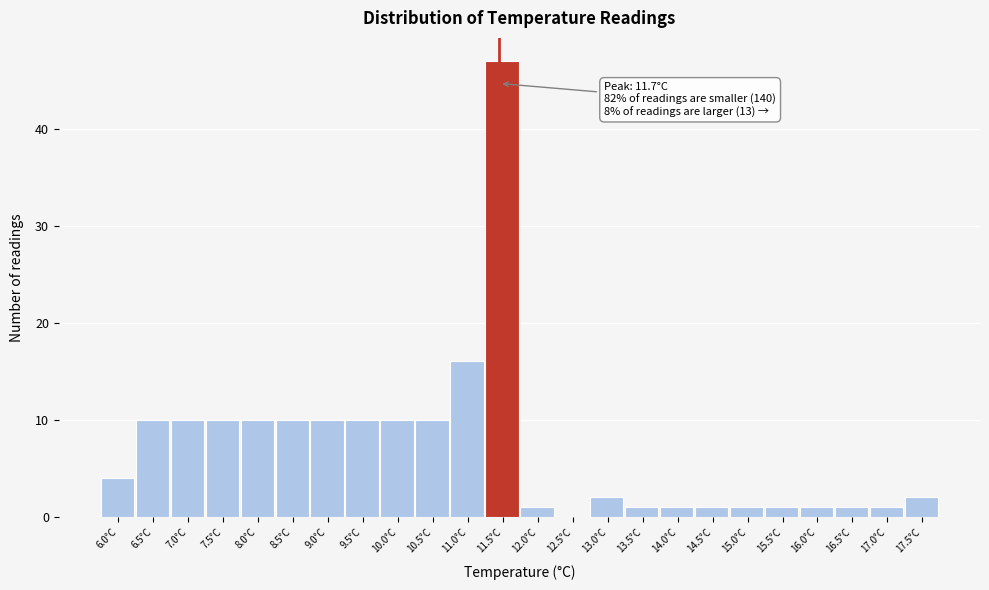

Reading left to right, extract all data points from this chart.

6.0°C=4	6.5°C=10	7.0°C=10	7.5°C=10	8.0°C=10	8.5°C=10	9.0°C=10	9.5°C=10	10.0°C=10	10.5°C=10	11.0°C=16	11.5°C=47	12.0°C=1	12.5°C=0	13.0°C=2	13.5°C=1	14.0°C=1	14.5°C=1	15.0°C=1	15.5°C=1	16.0°C=1	16.5°C=1	17.0°C=1	17.5°C=2